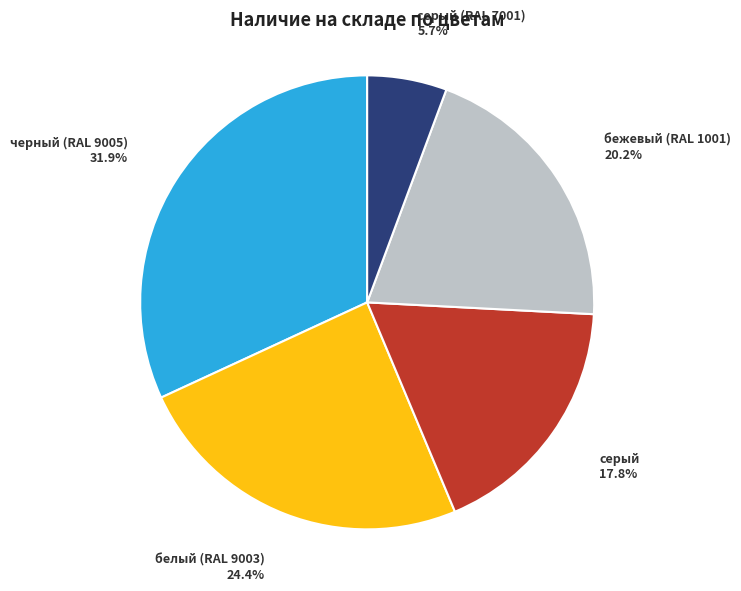

Does any single category account for the majority?

No